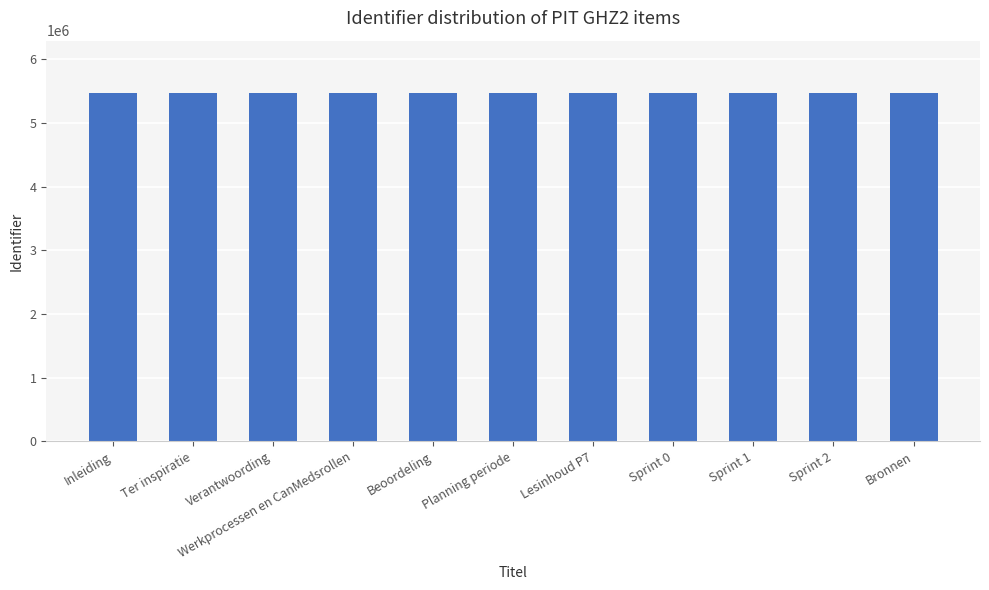

What is the ratio of the value at Sprint 1 to the value at Inleiding?

1.0